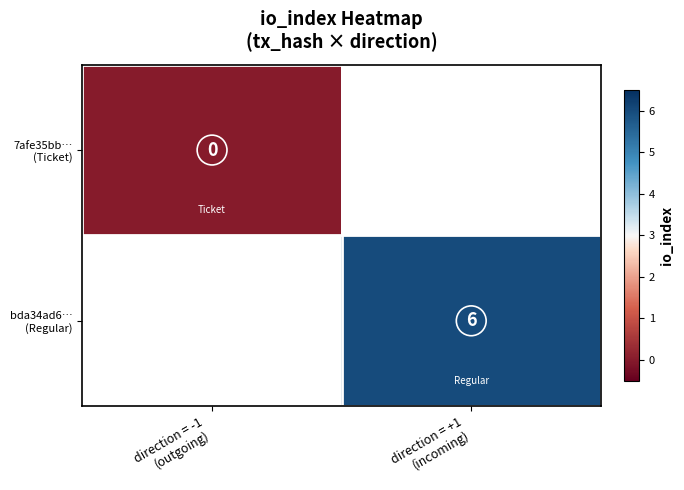

Which series has the widest spread of values?

7afe35bb… (Ticket)